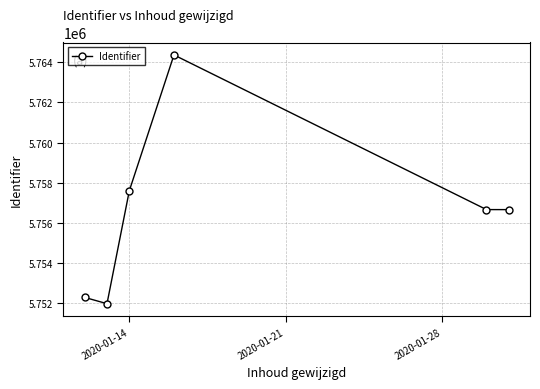

What is the difference between the second highest and minimum values?

5623